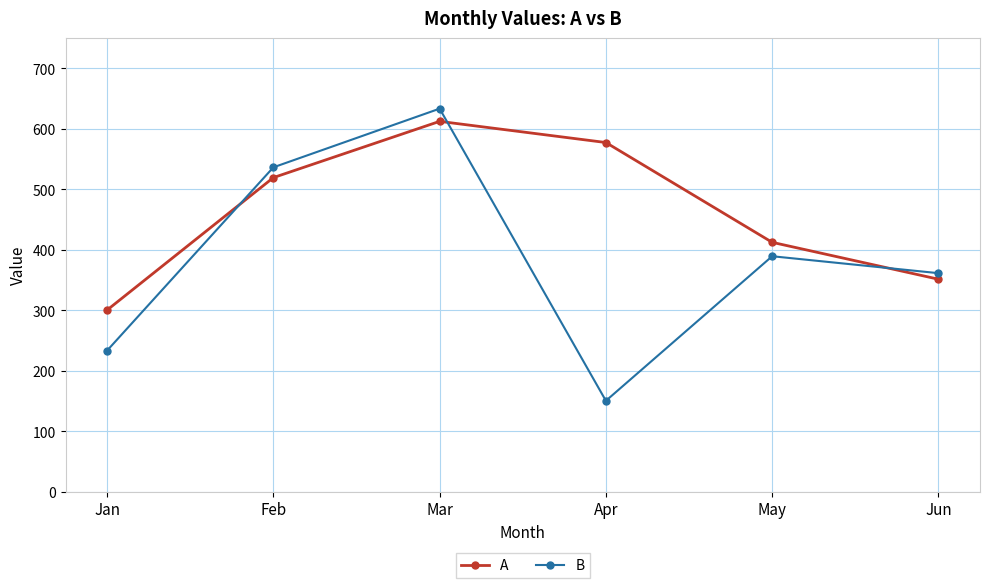

How many data points does each series have?

6